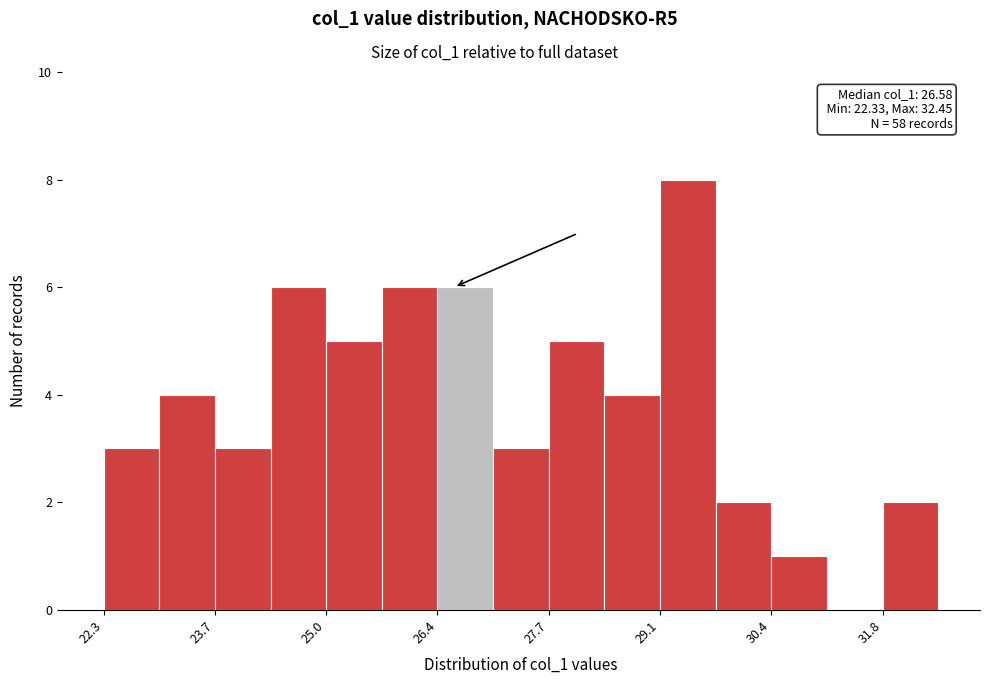

Around what value on the x-axis is the tallest bar? Give the approximate position of its centre, as read against the axis.

29.4